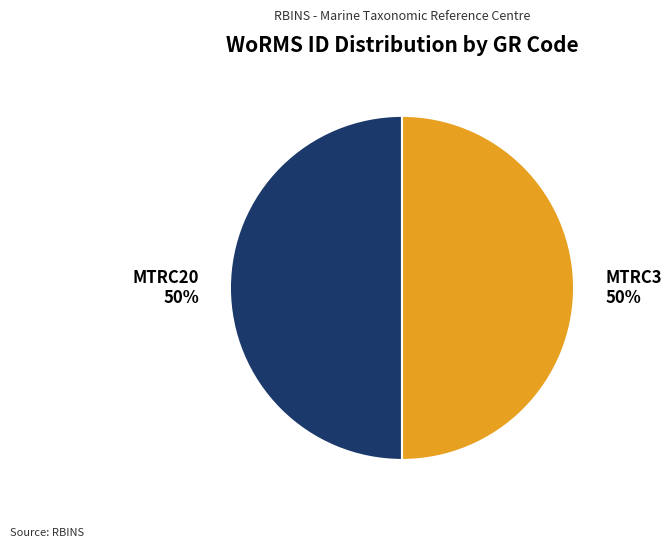

Is it true that MTRC3 is 59% of the pie?

False